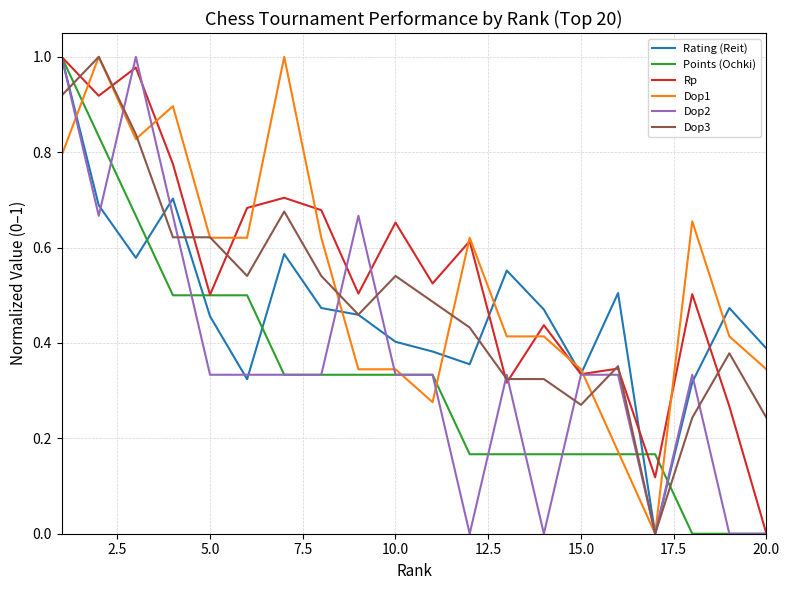

Is this an area chart (filled region under the line)?

No